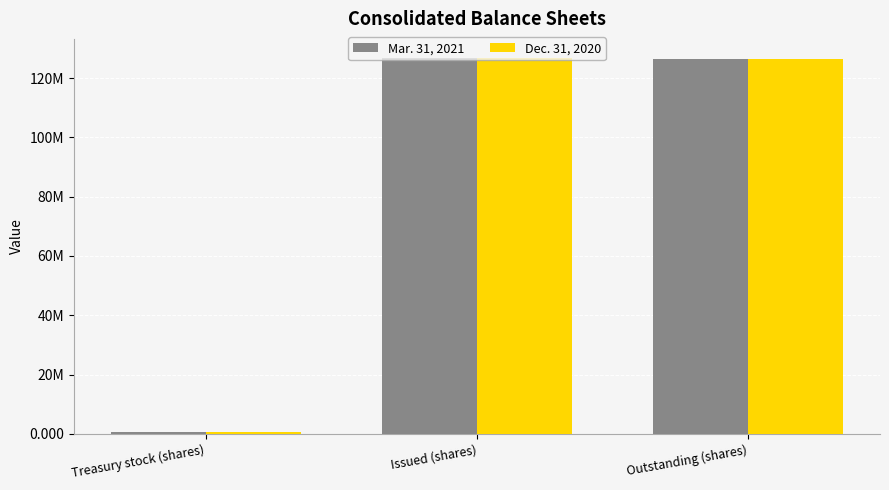

Are the bars horizontal?

No